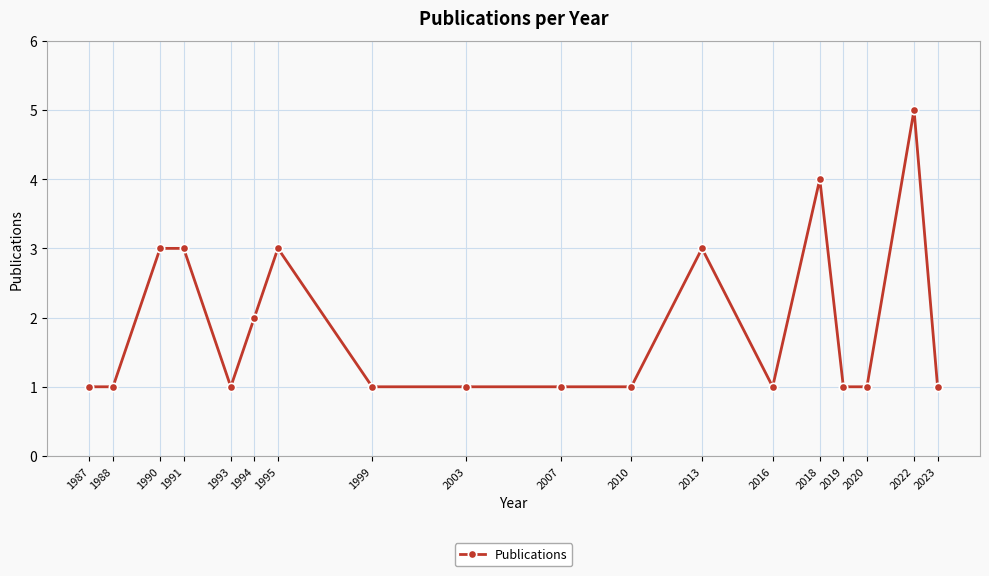

What is the maximum value shown in the chart?

5